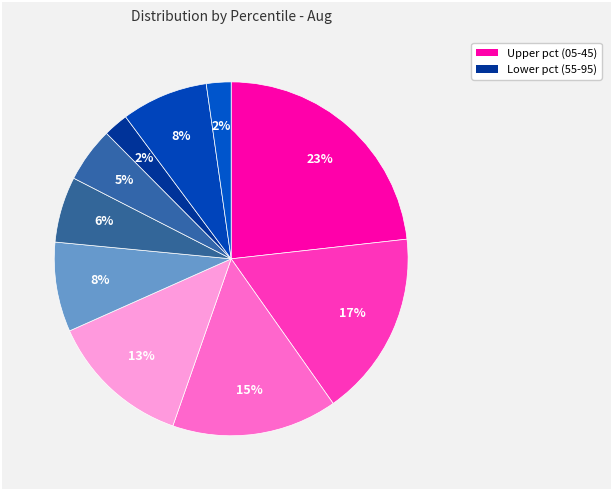

How many segments does this pie chart have?

10